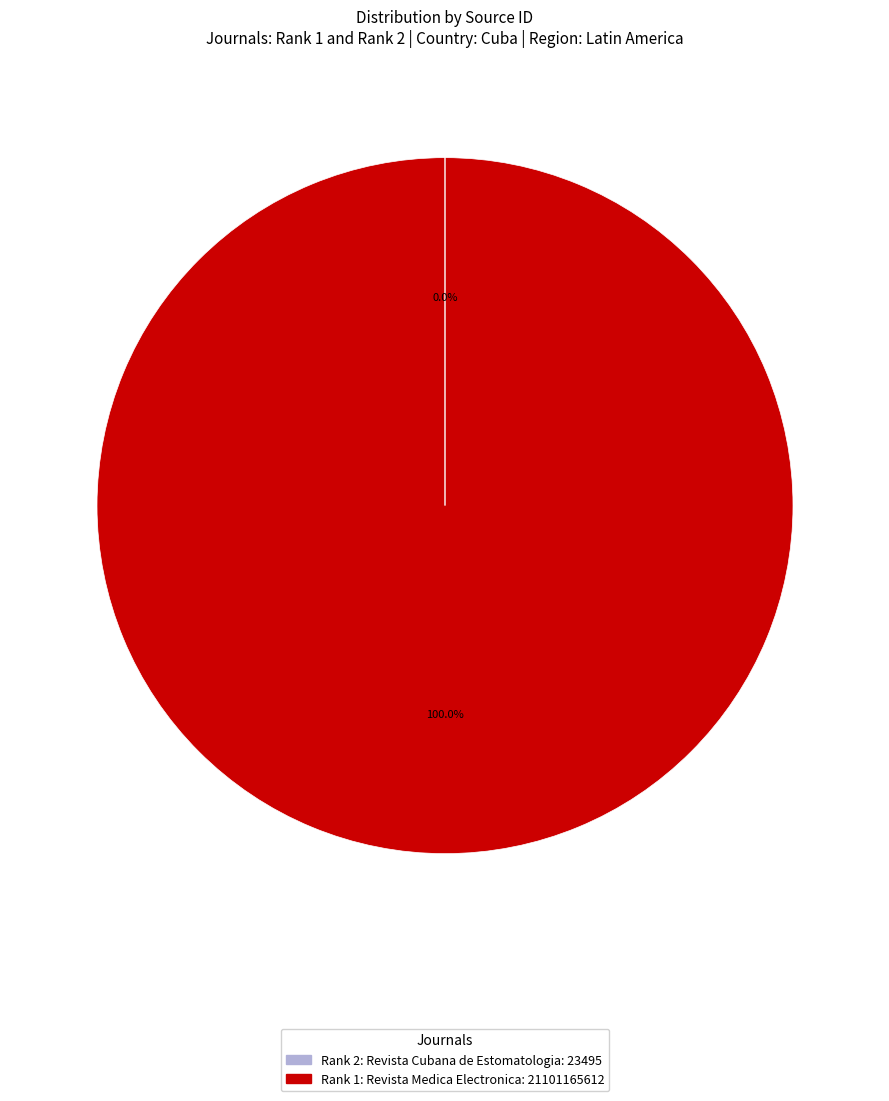

The Rank 1: Revista Medica Electronica slice represents 100% of the pie. True or false?

True